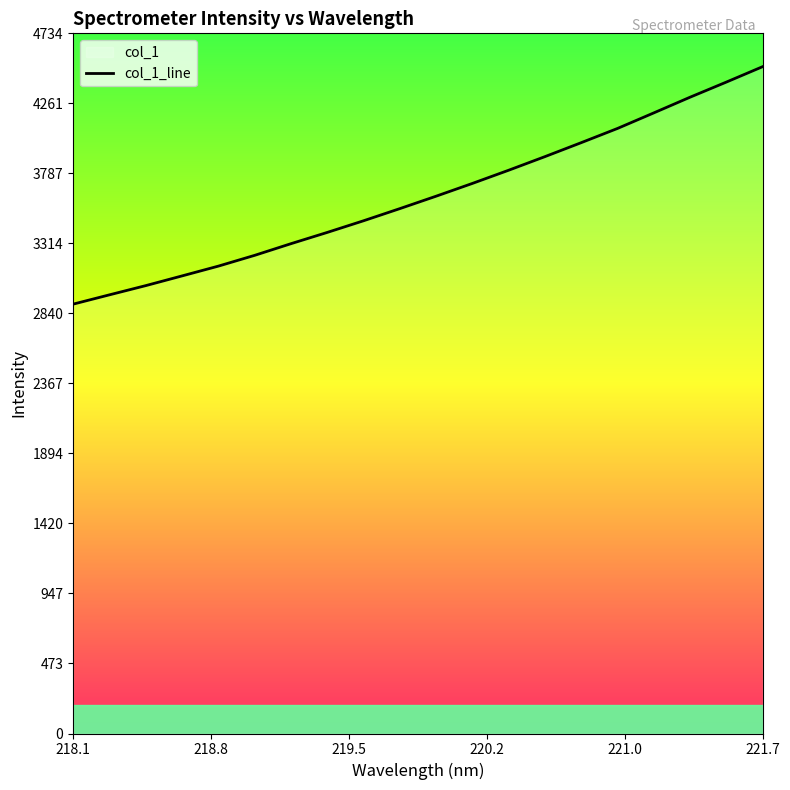

How many data points are less than 3632?

10